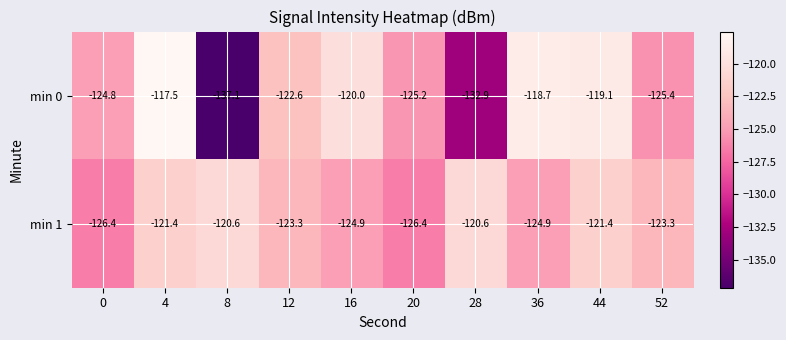

Rank the series by their maximum value, from lowest to highest.

min 1, min 0